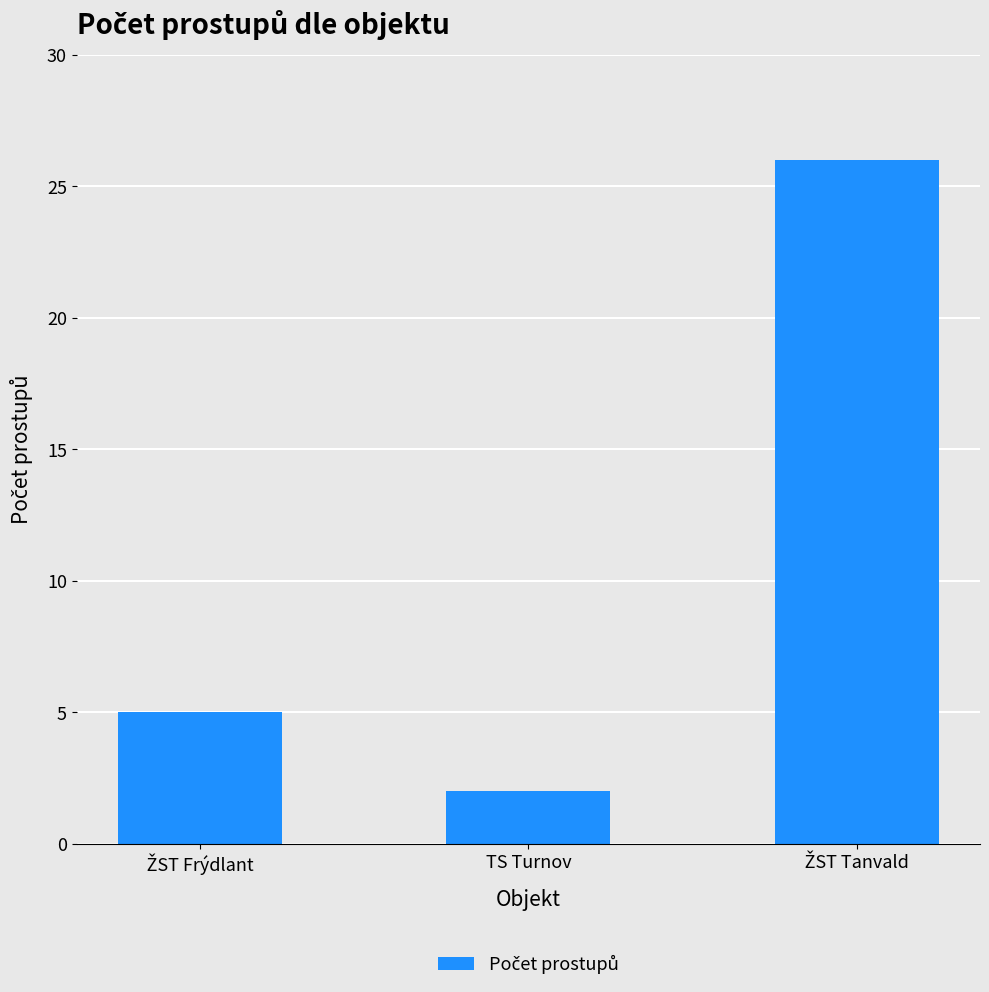

What is the label of the 2nd bar from the right?

TS Turnov